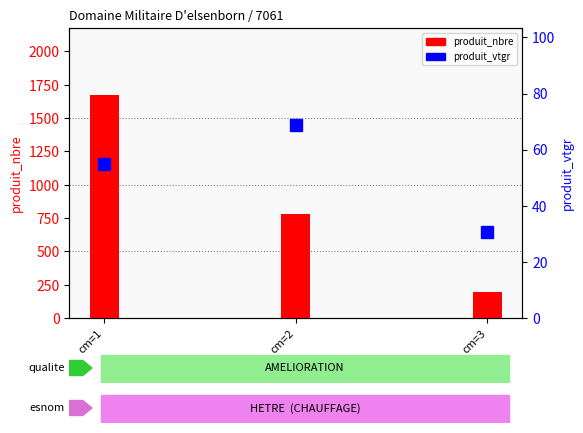

Reading left to right, transcribe all the data shown in this chart.

produit_nbre: 1674.0	780.0	197.0
produit_vtgr: 54.8	68.9	30.5